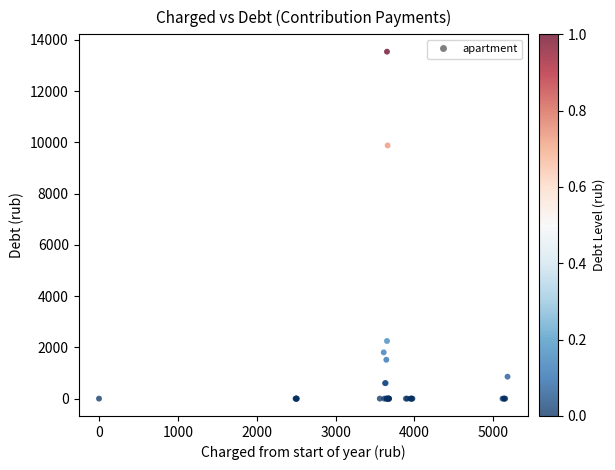

What Y value in the scatter plot is closest to 6771?

9883.1